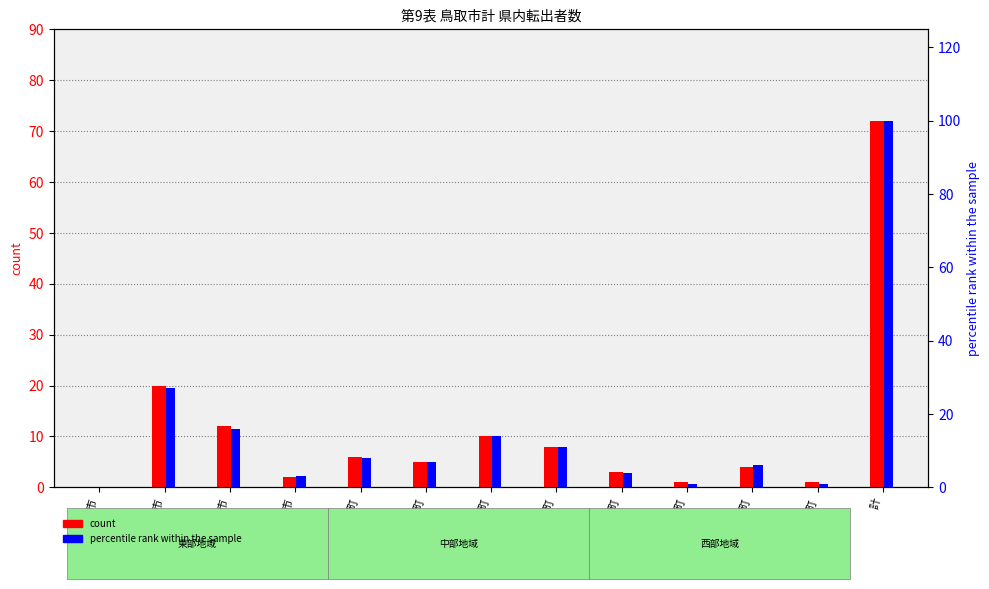

Rank the series at 岩美町 from highest to lowest value.

percentile rank within the sample, count